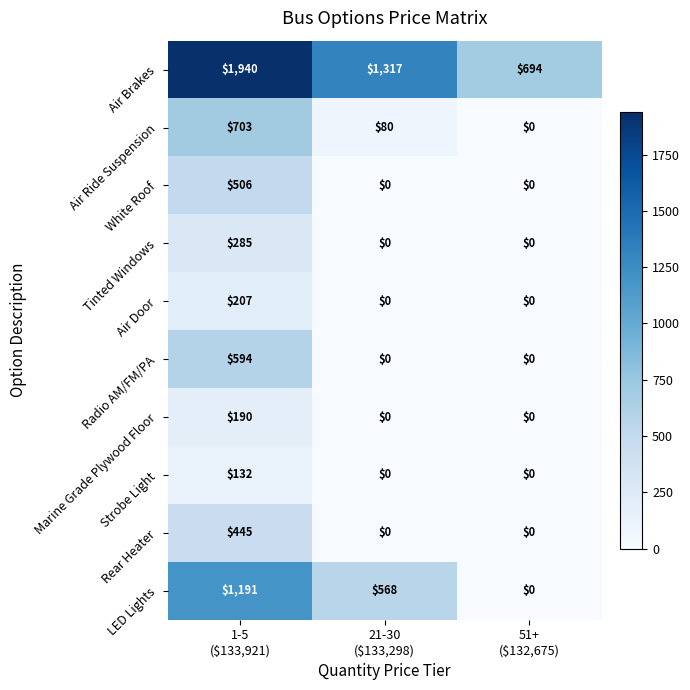

Which series has the widest spread of values?

Air Brakes